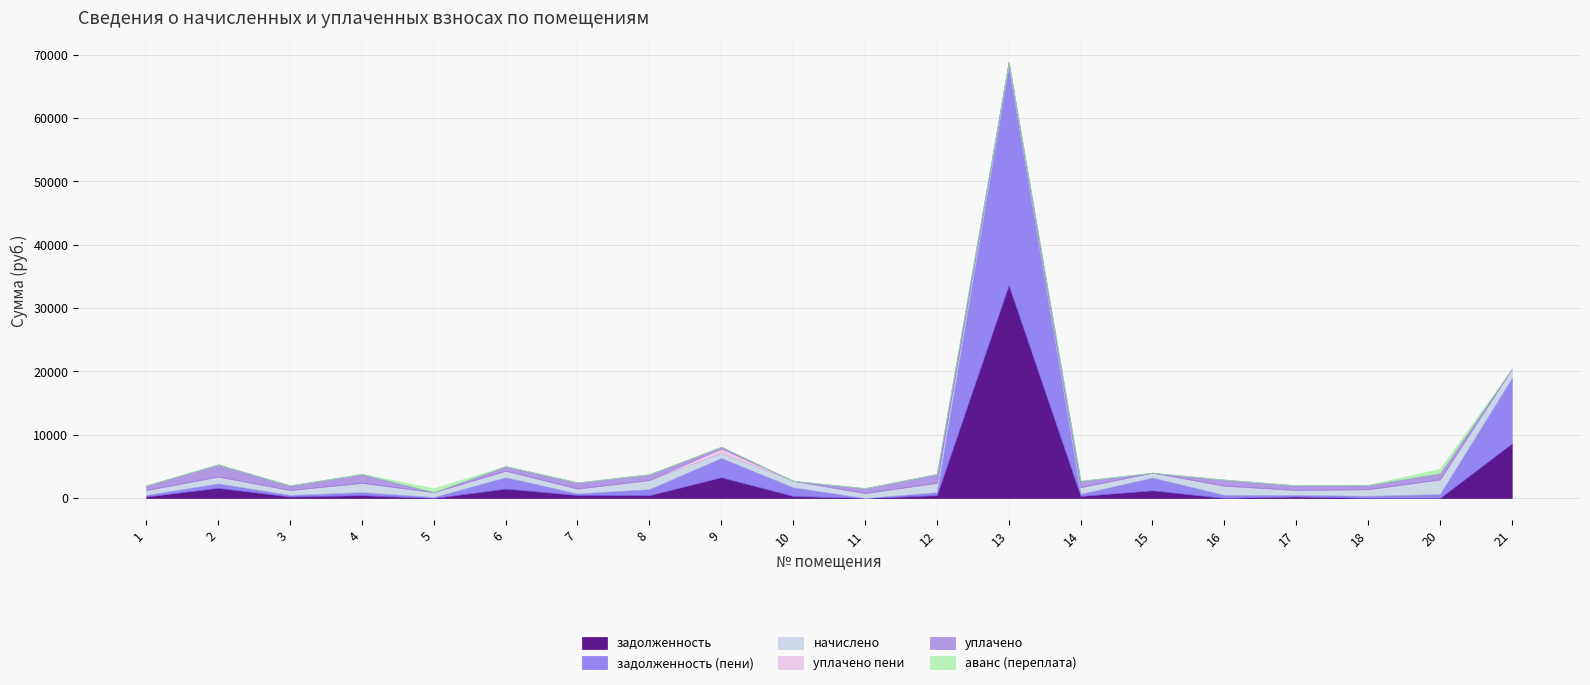

Read the задолженность (пени) value at 4.

486.7